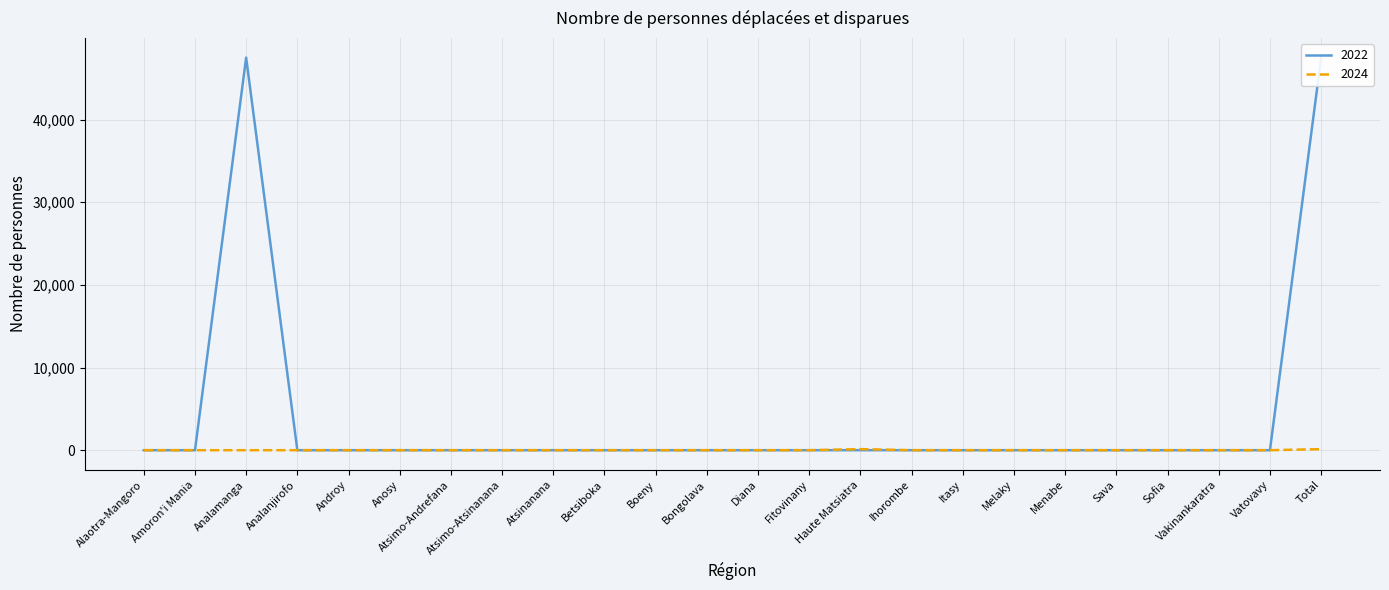

Is it true that 2024 equals 76 at Itasy?

False